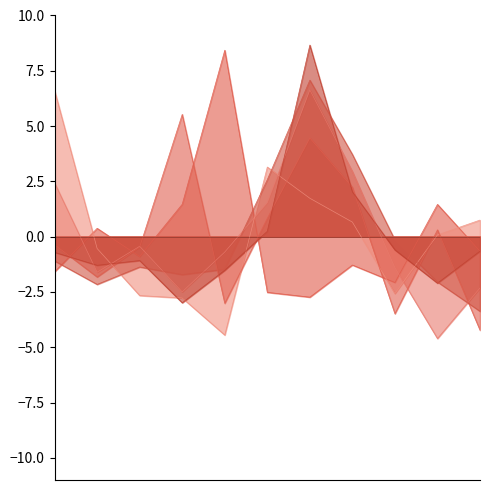

How many series are shown in this chart?

6